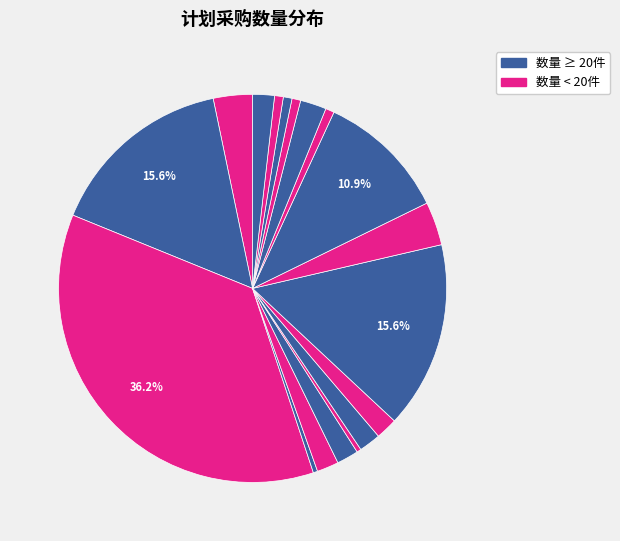

How many slices are in this pie chart?

18